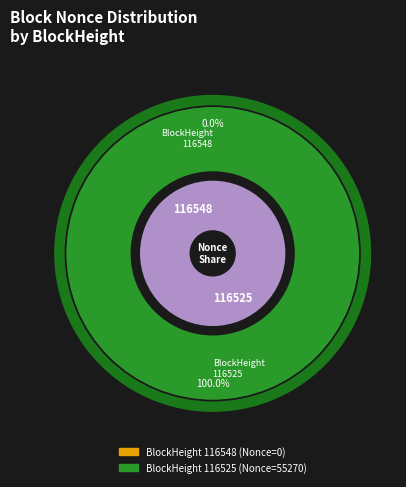

Which slice is the largest?

116525